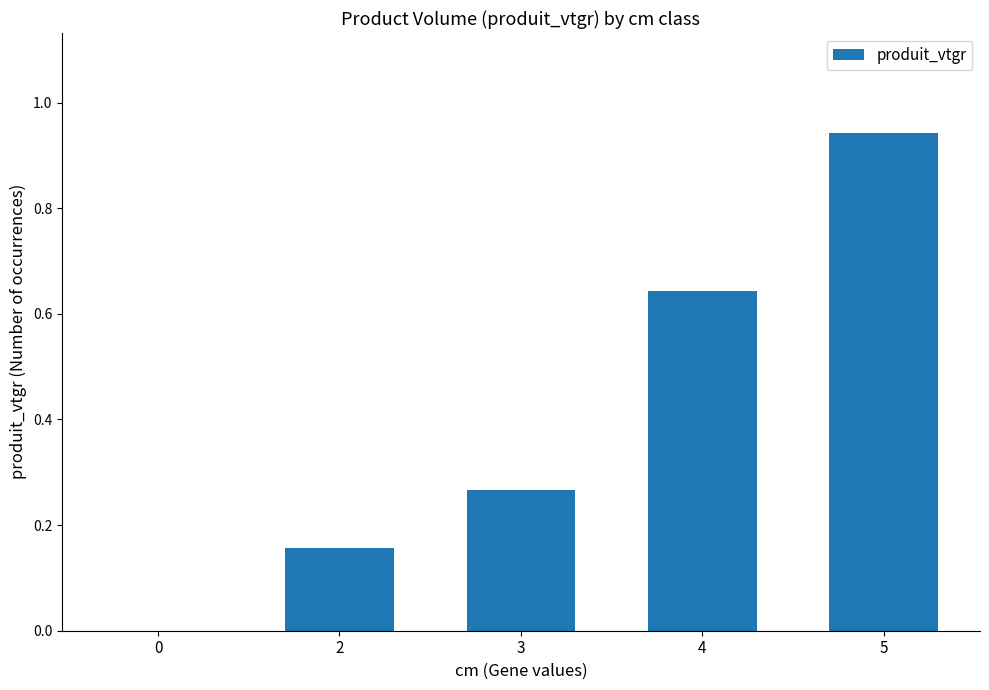

At which category does the chart reach its peak across all series?

5